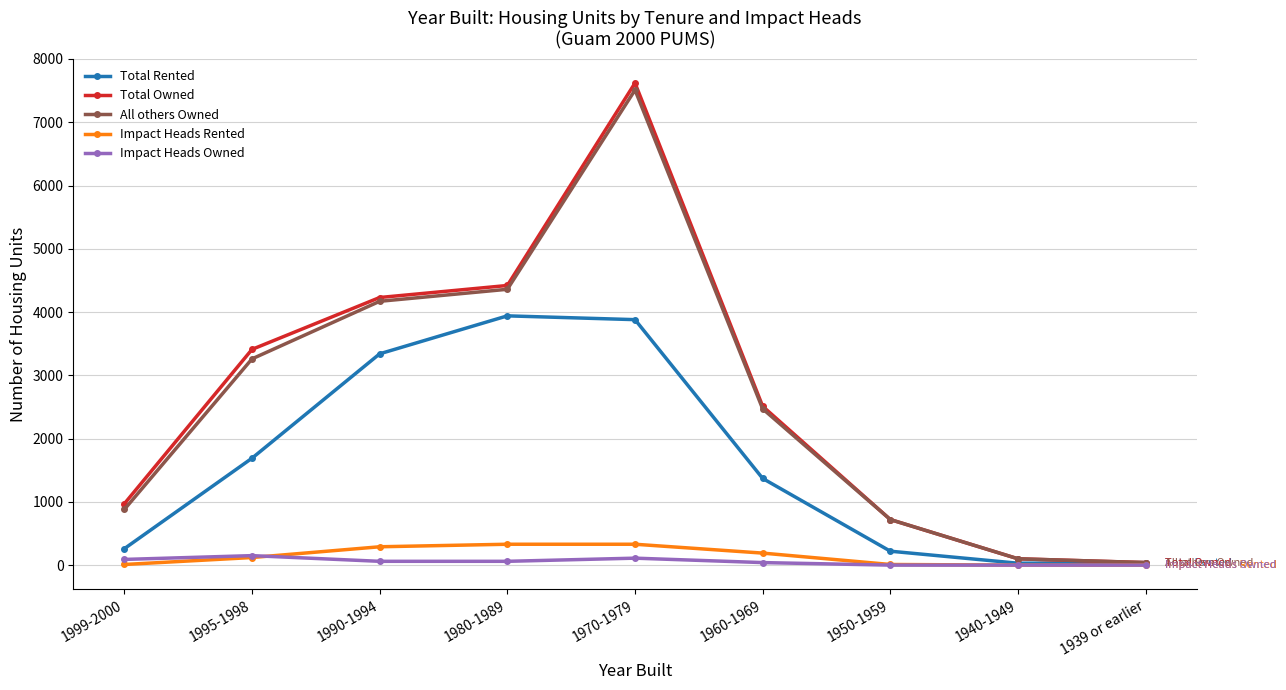

Does the chart have visible grid lines?

Yes